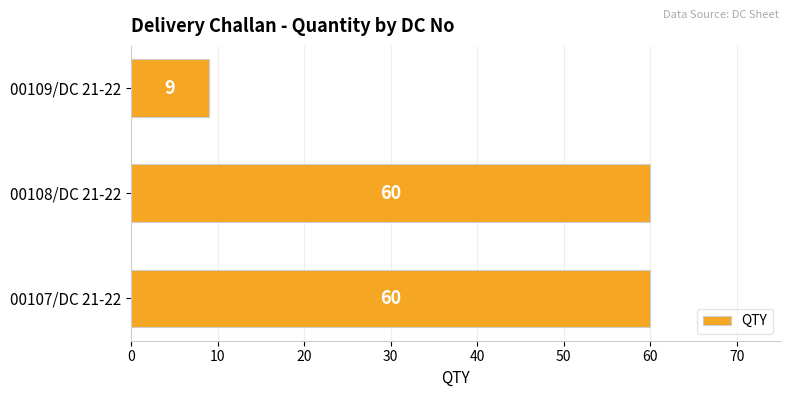

Are the bars horizontal?

Yes